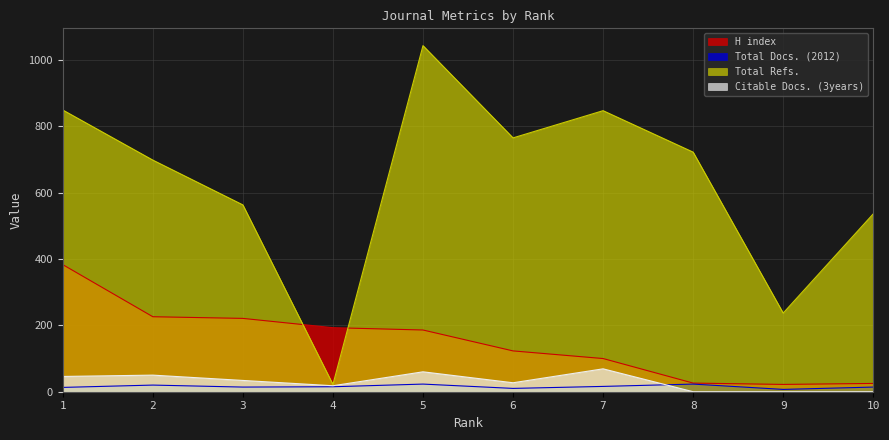

At which label does Citable Docs. (3years) reach its peak?

7